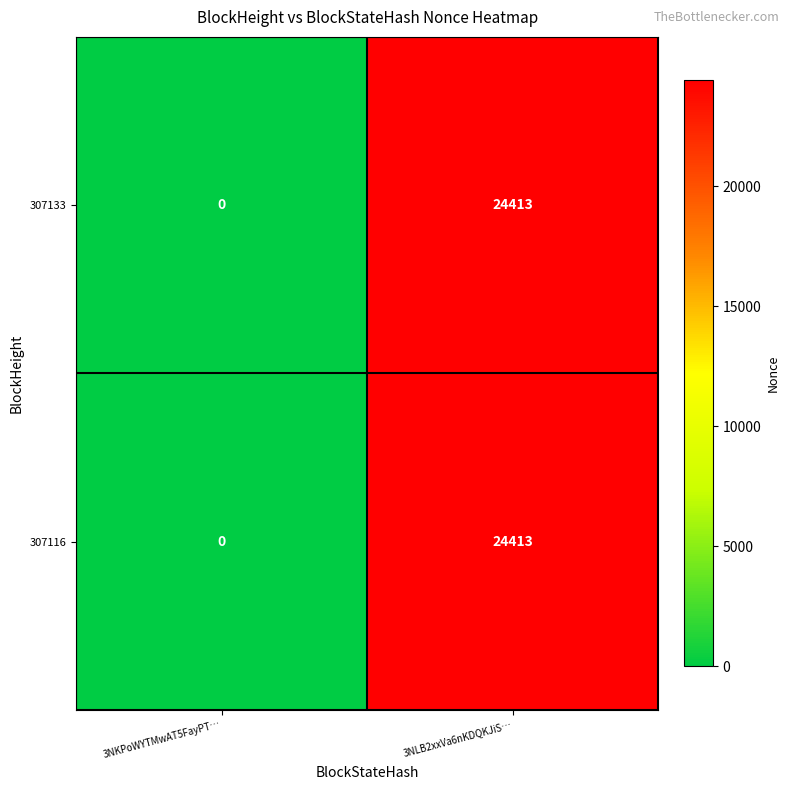

True or false: 307133 has a value of 8588 at 3NKPoWYTMwAT5FayPT….

False